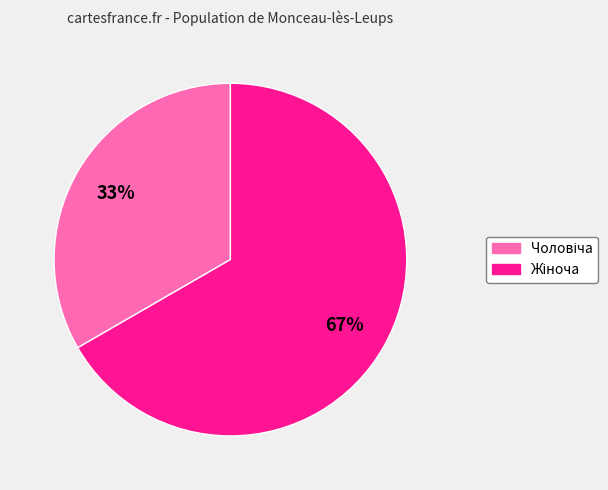

To the nearest percent, what is the average slice percentage?

50%